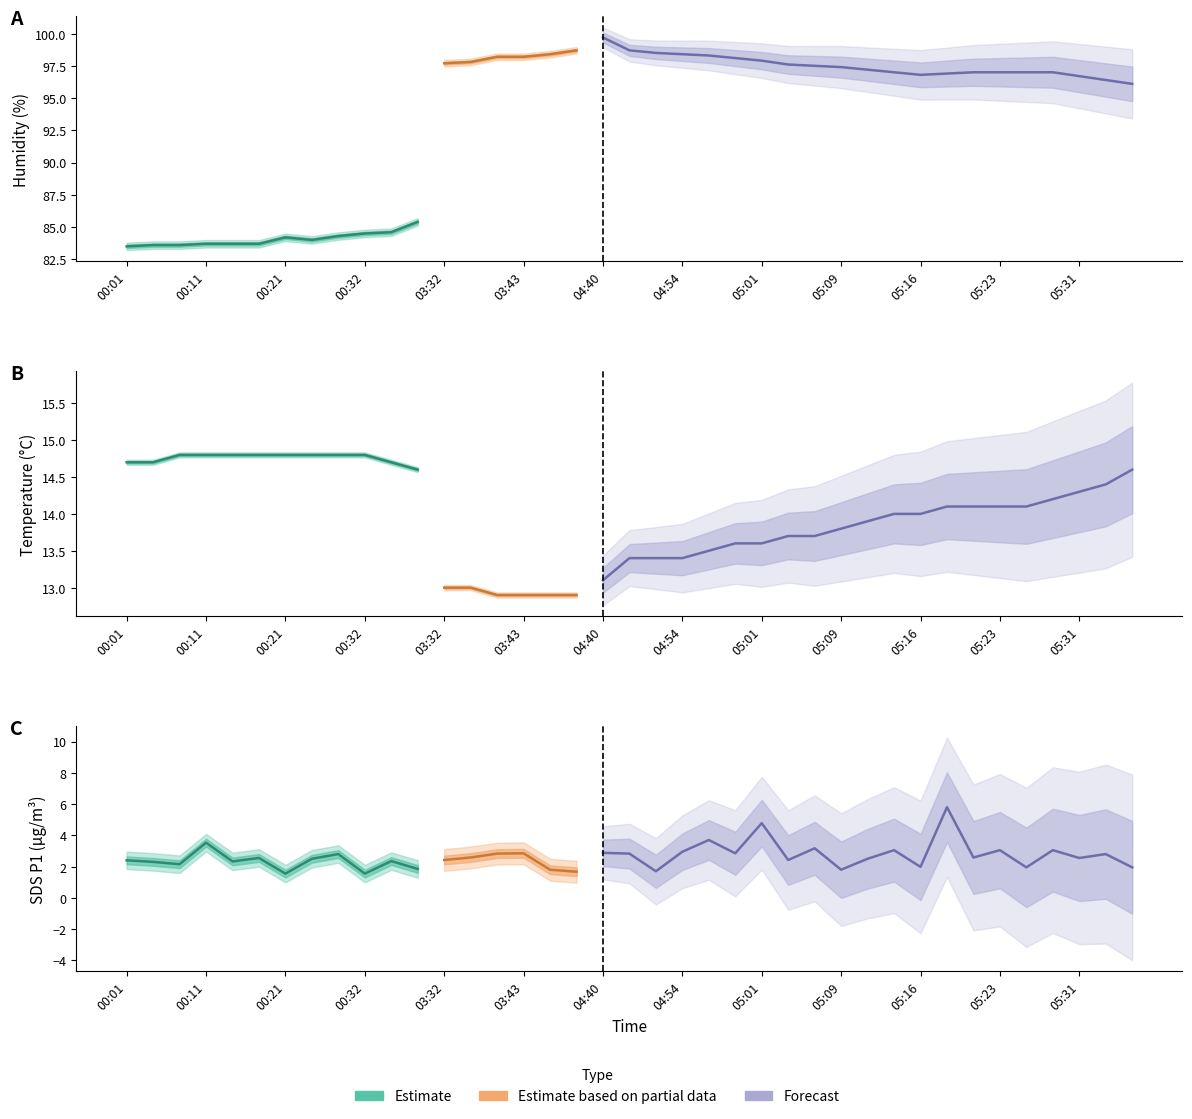

At which category is the sum across all series the highest?

05:18